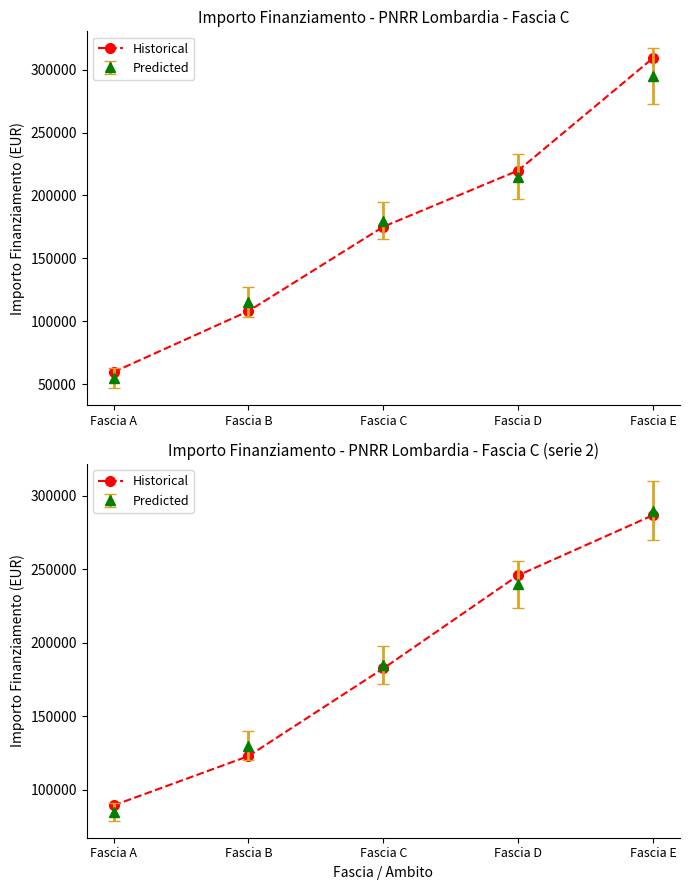

What is the average value?

185545.6